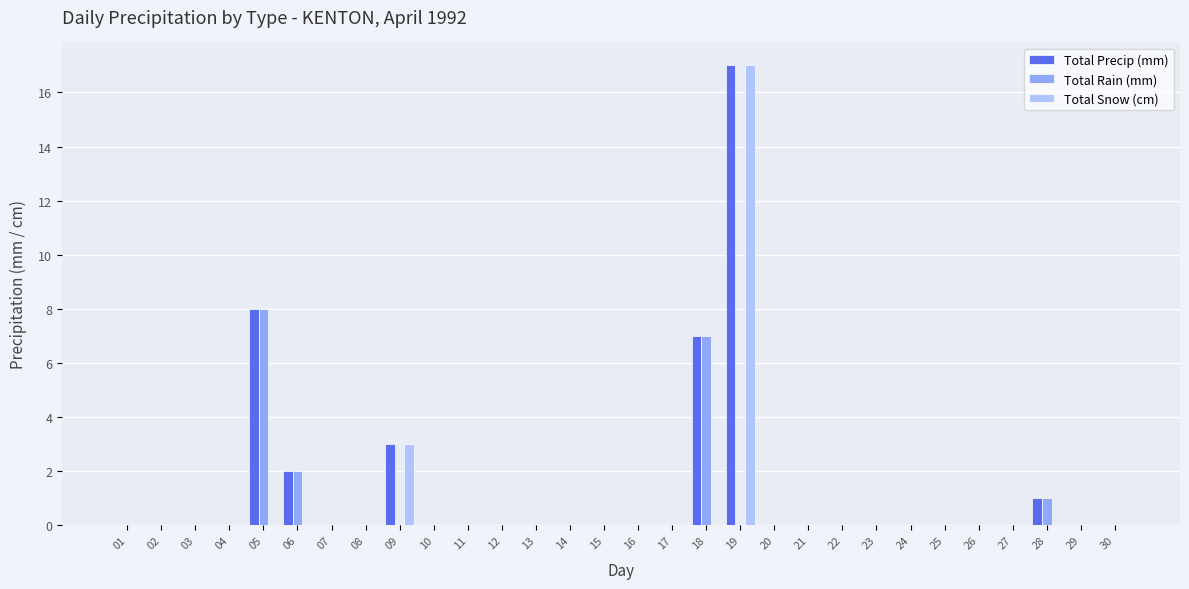

Which series has the largest total across all categories?

Total Precip (mm)